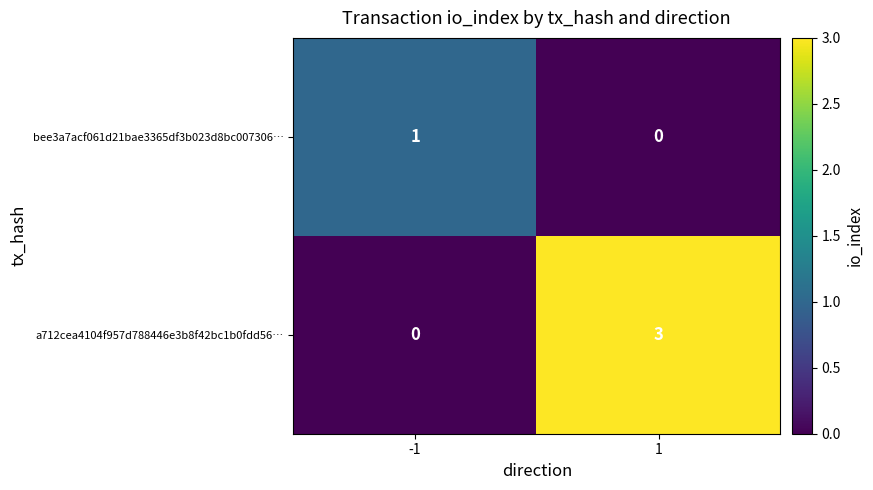

At -1, list the series in order from smallest to largest.

a712cea4104f957d788446e3b8f42bc1b0fdd56…, bee3a7acf061d21bae3365df3b023d8bc007306…